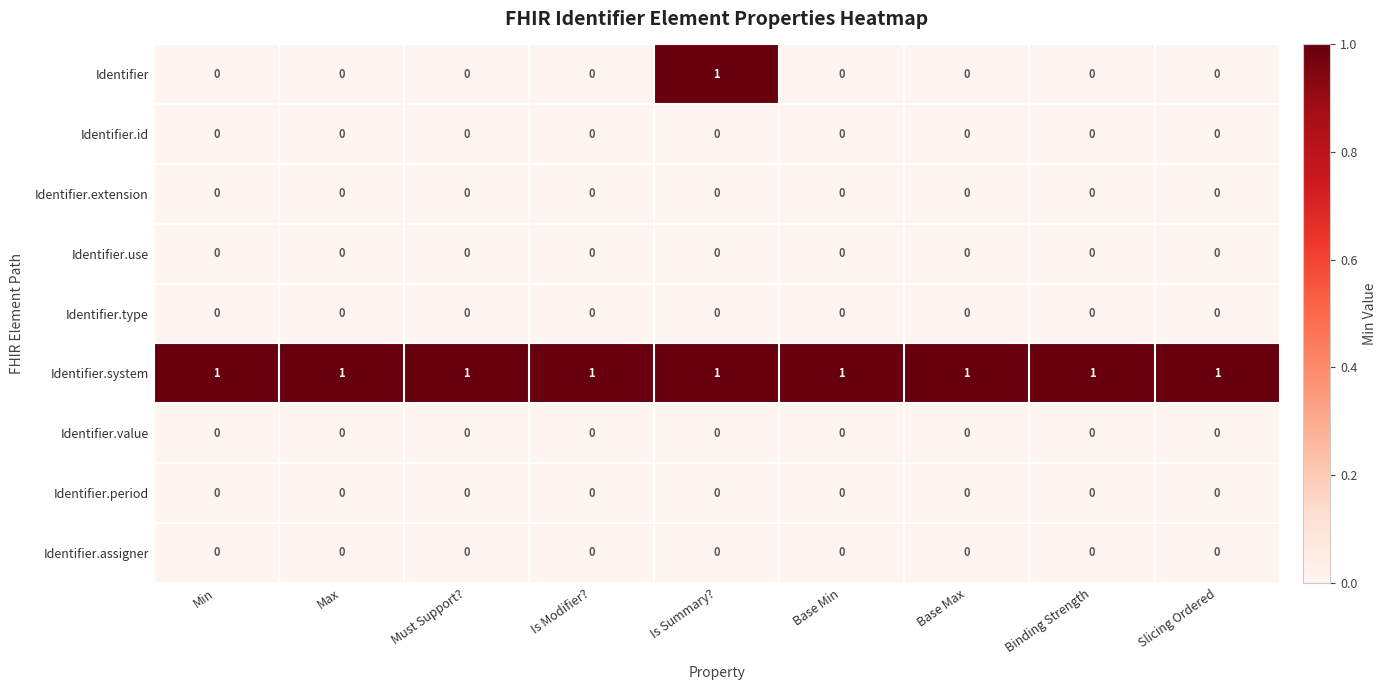

The Identifier.value series shows 0 at Binding Strength. True or false?

True